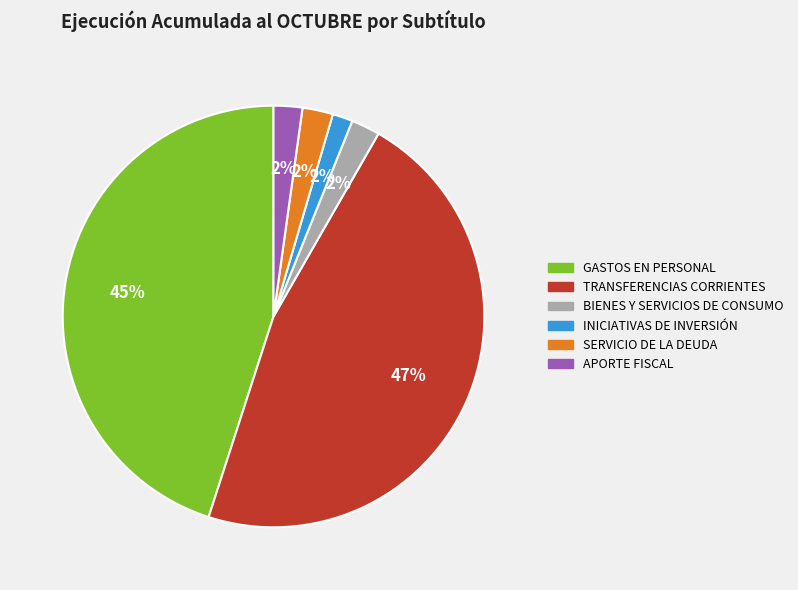

Is it true that GASTOS EN PERSONAL is 45% of the pie?

True